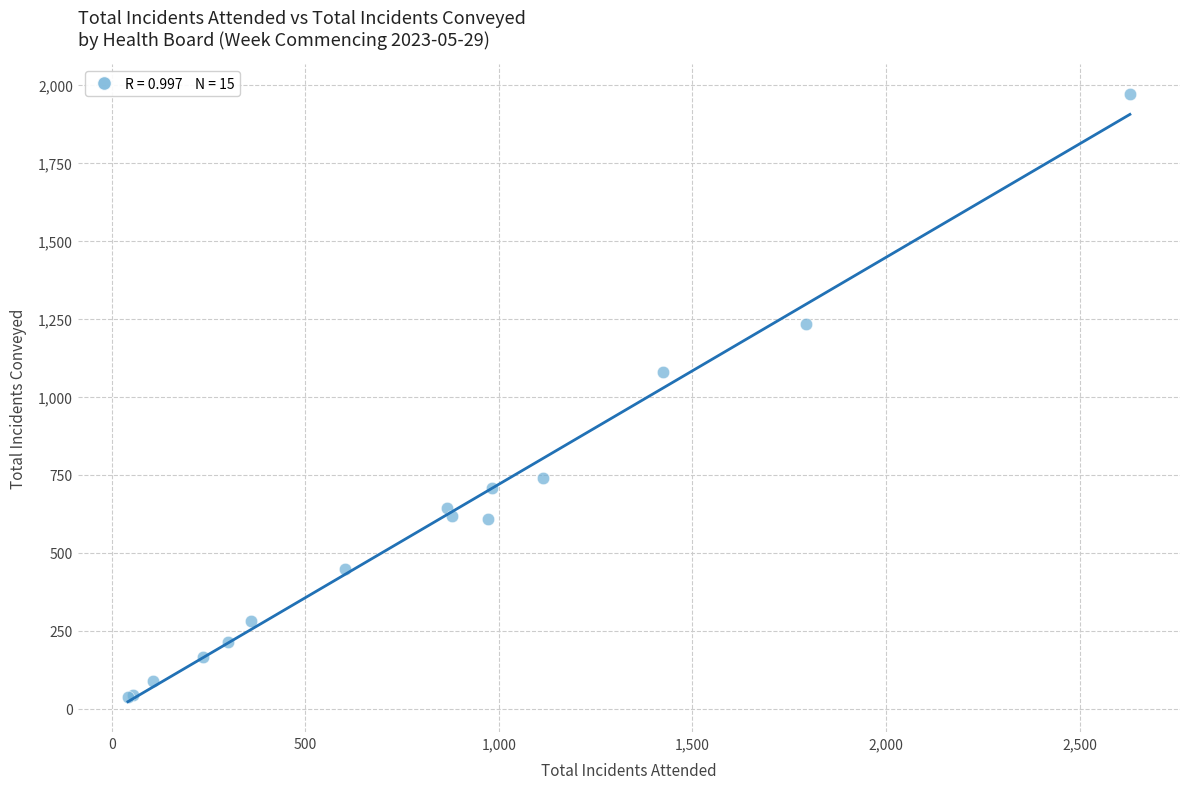

What Y value in the scatter plot is closest to 1002?

1078